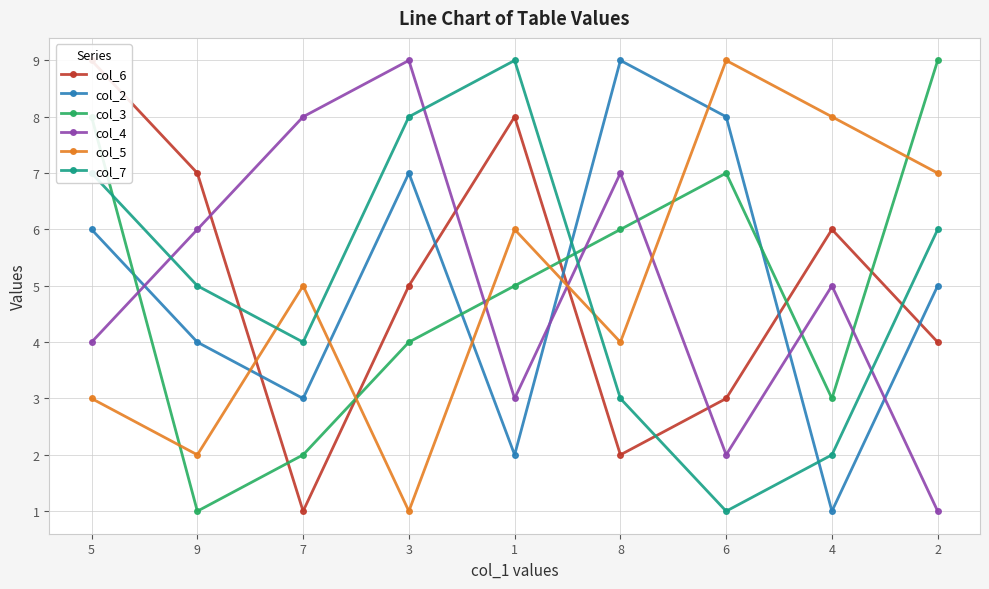

Rank the series at 6 from highest to lowest value.

col_5, col_2, col_3, col_6, col_4, col_7